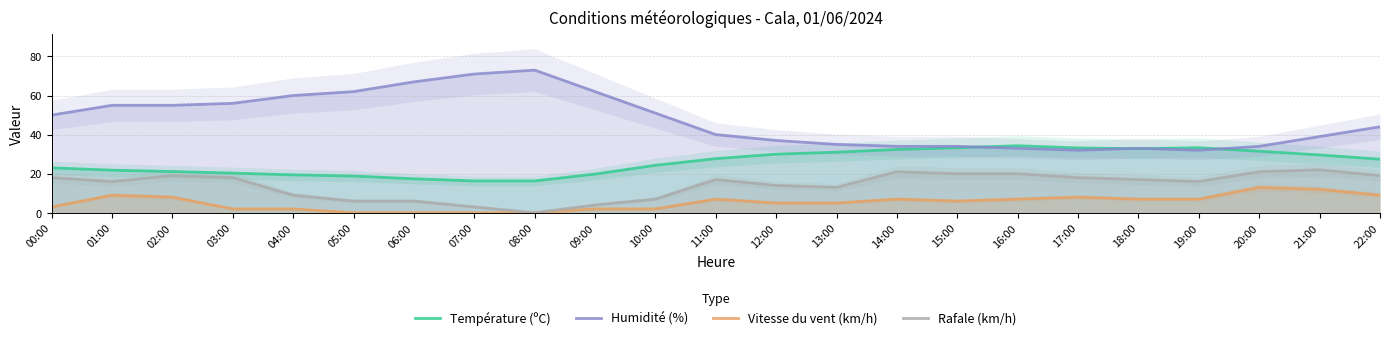

At which category does the chart reach its minimum across all series?

05:00